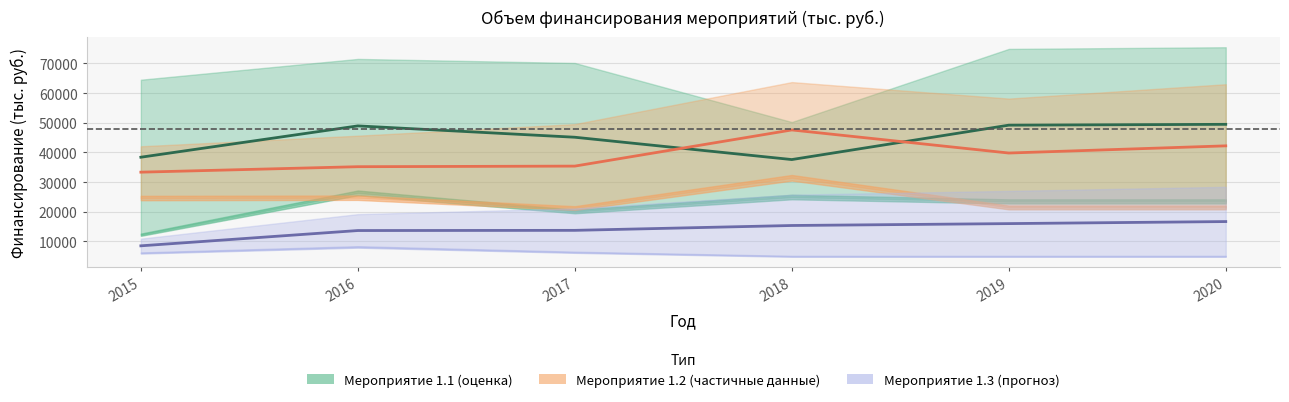

Reading right to left, list all the values displayed in this chart.

Мероприятие 1.1 потребность: 75484.9	74922.3	50264.7	70175.3	71544.6	64534.9
Мероприятие 1.1 утверждено: 23497.5	23497.5	24967.5	20105.5	26383.9	12276.3
Мероприятие 1.2 потребность: 63006.7	58168.8	63731.4	49565.1	45660.5	42087.1
Мероприятие 1.2 утверждено: 21465.1	21465.1	31465.1	21249.5	24754.8	24641.3
Мероприятие 1.3 потребность: 28422.1	27042.1	25768.6	21131.2	19210.3	10953.0
Мероприятие 1.3 утверждено: 5000.0	5000.0	5000.0	6362.8	8159.1	6111.7